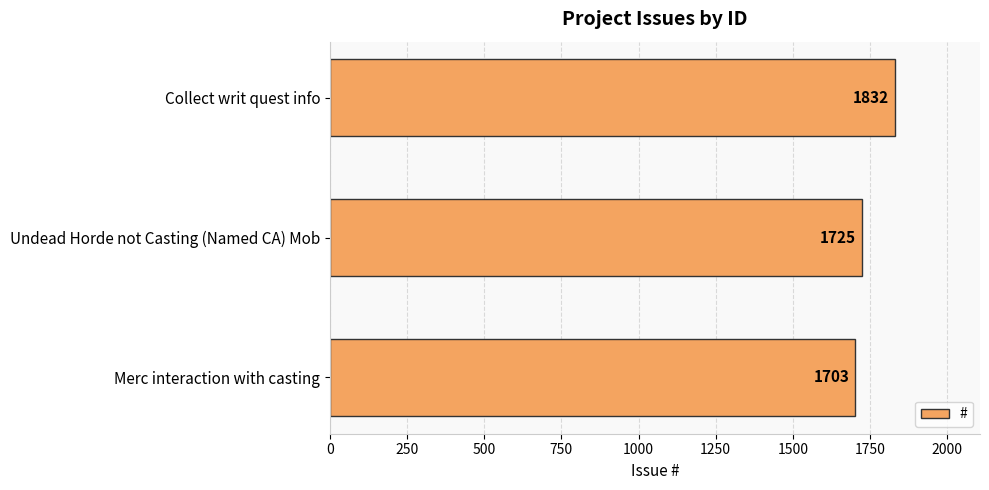

What is the average value?

1753